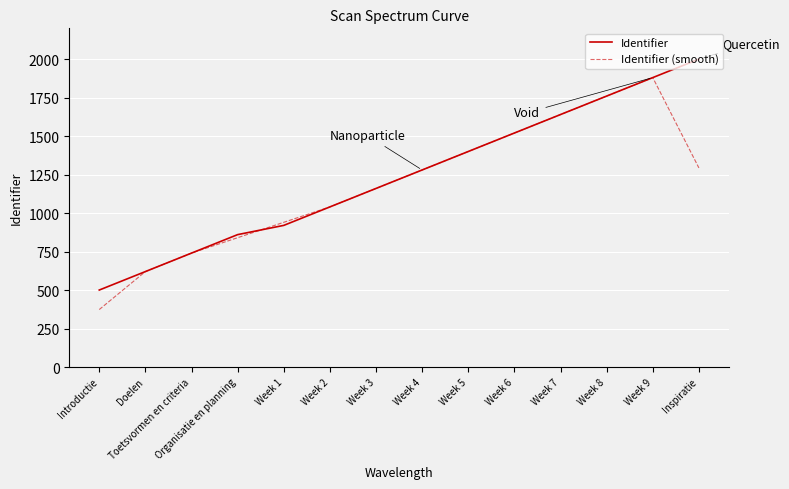

Which label corresponds to the largest value in the chart?

Inspiratie